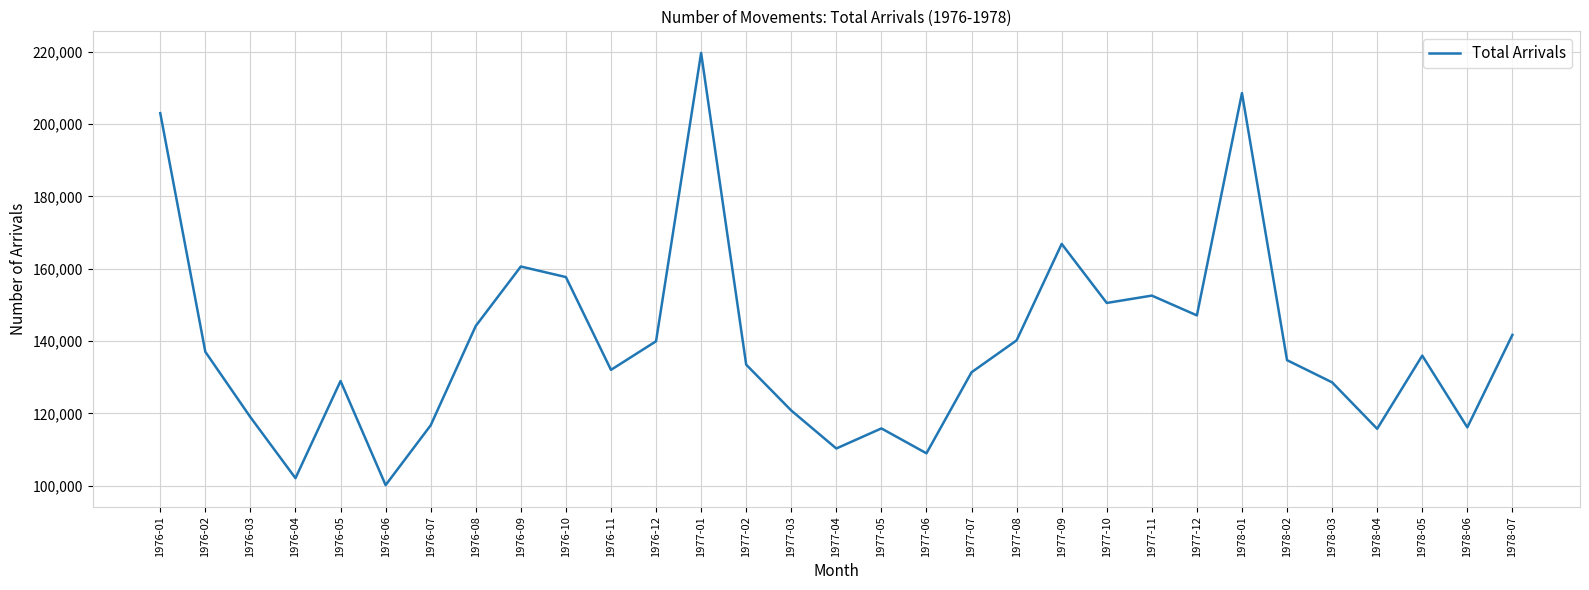

What is the ratio of the value at 1976-12 to the value at 1977-05?

1.2